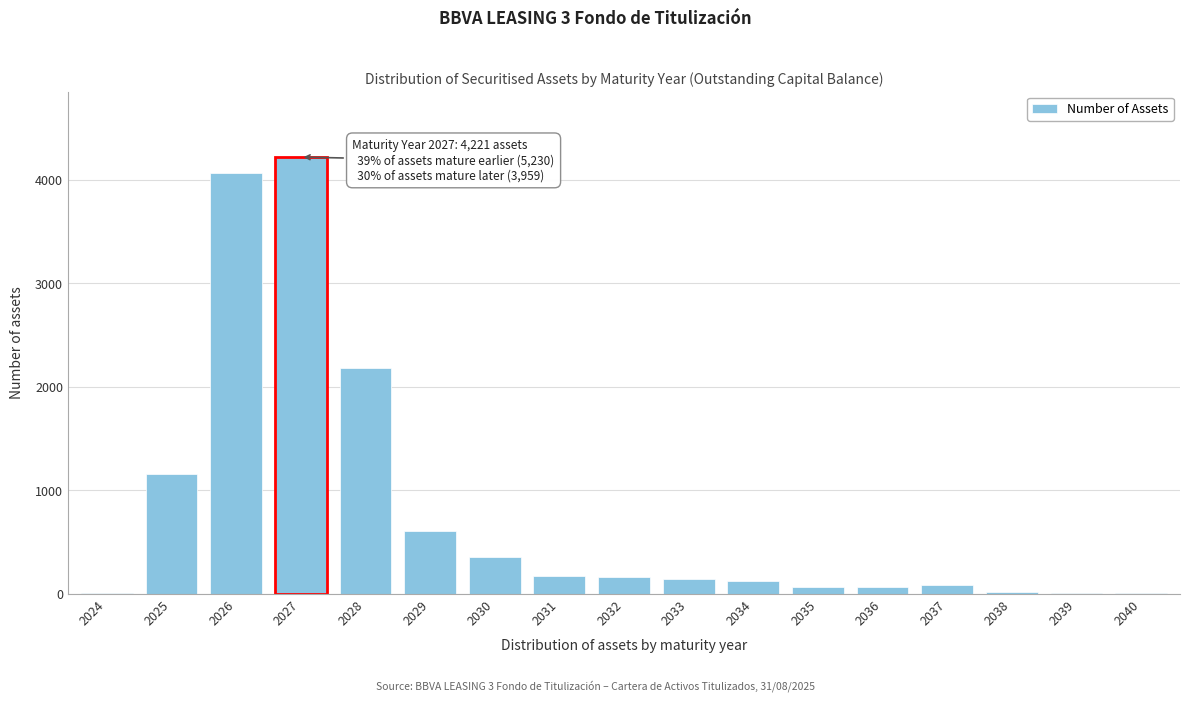

Is it true that the value at 2029 is 601?

True